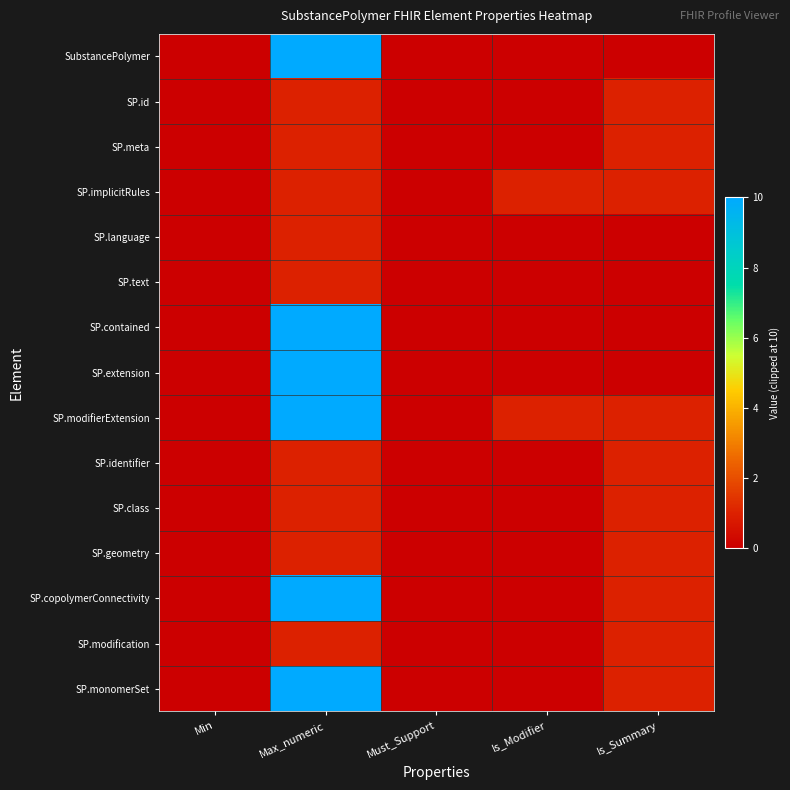

What is the difference between the highest and lowest values at Is_Modifier?

1